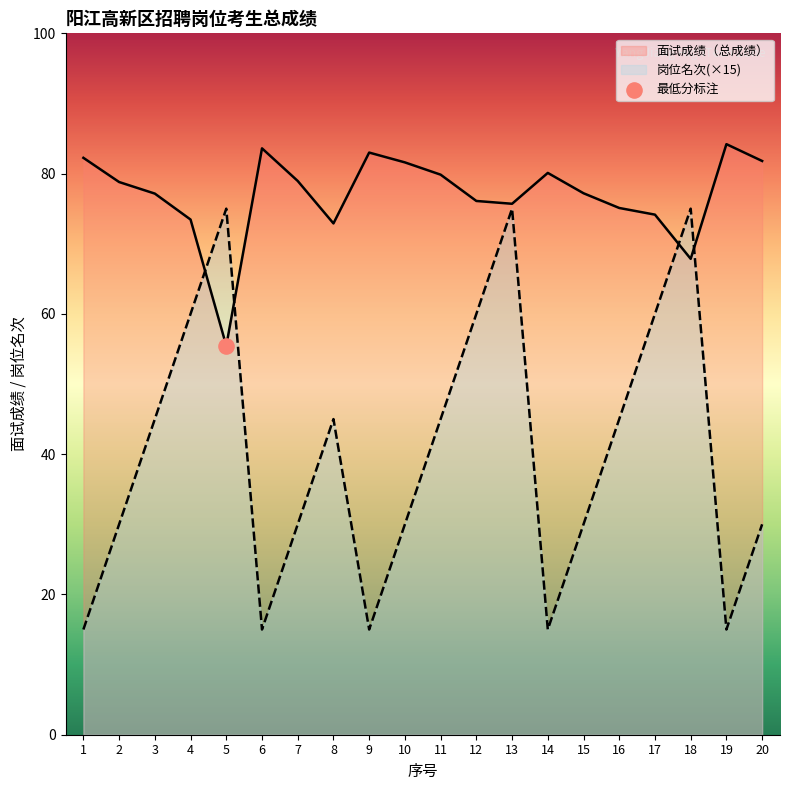

At which category is the sum across all series the highest?

13